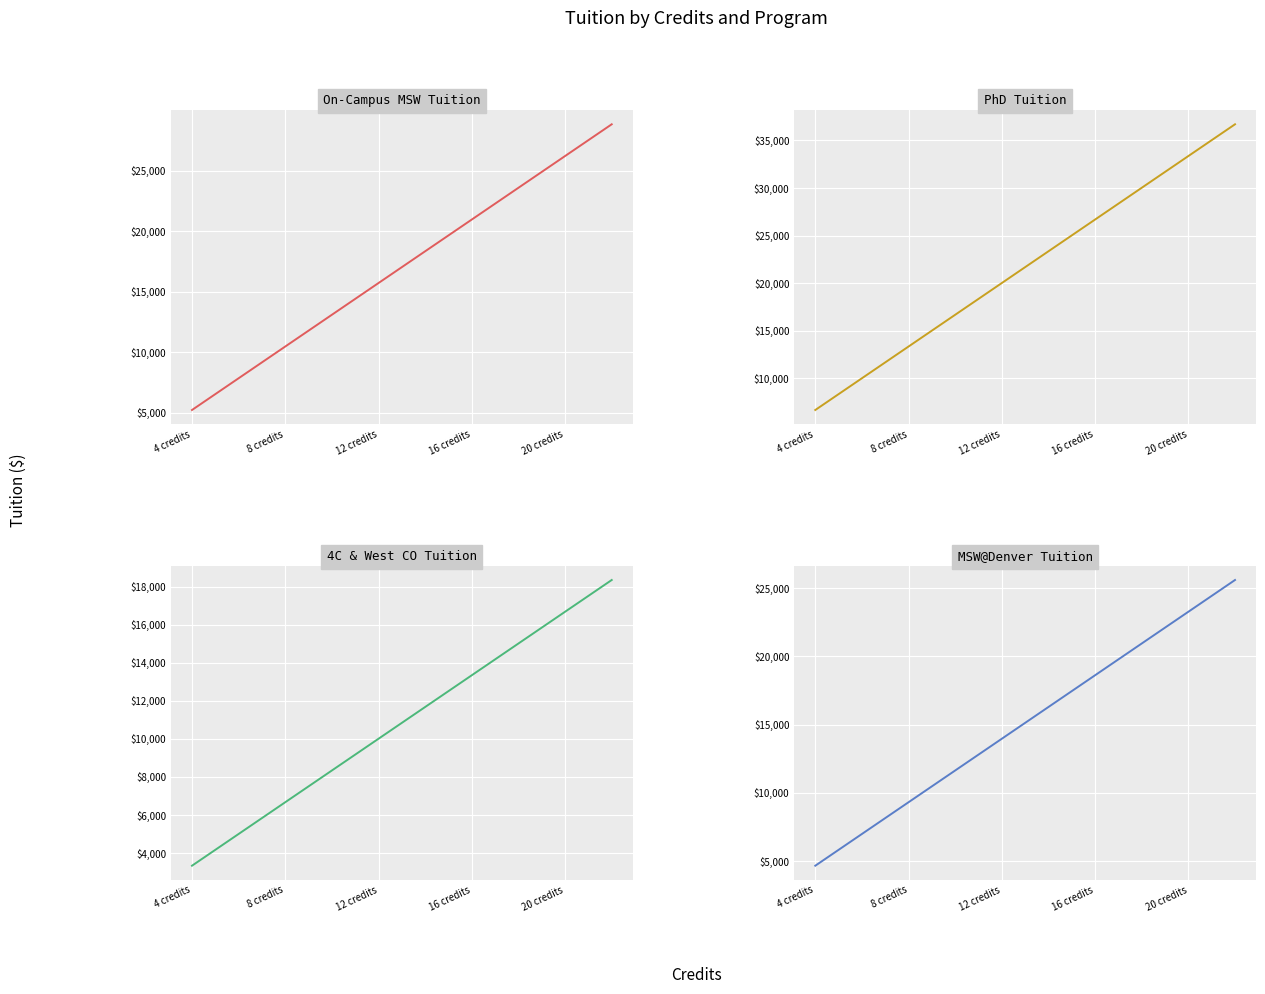

Count the number of categories in the chart.

19